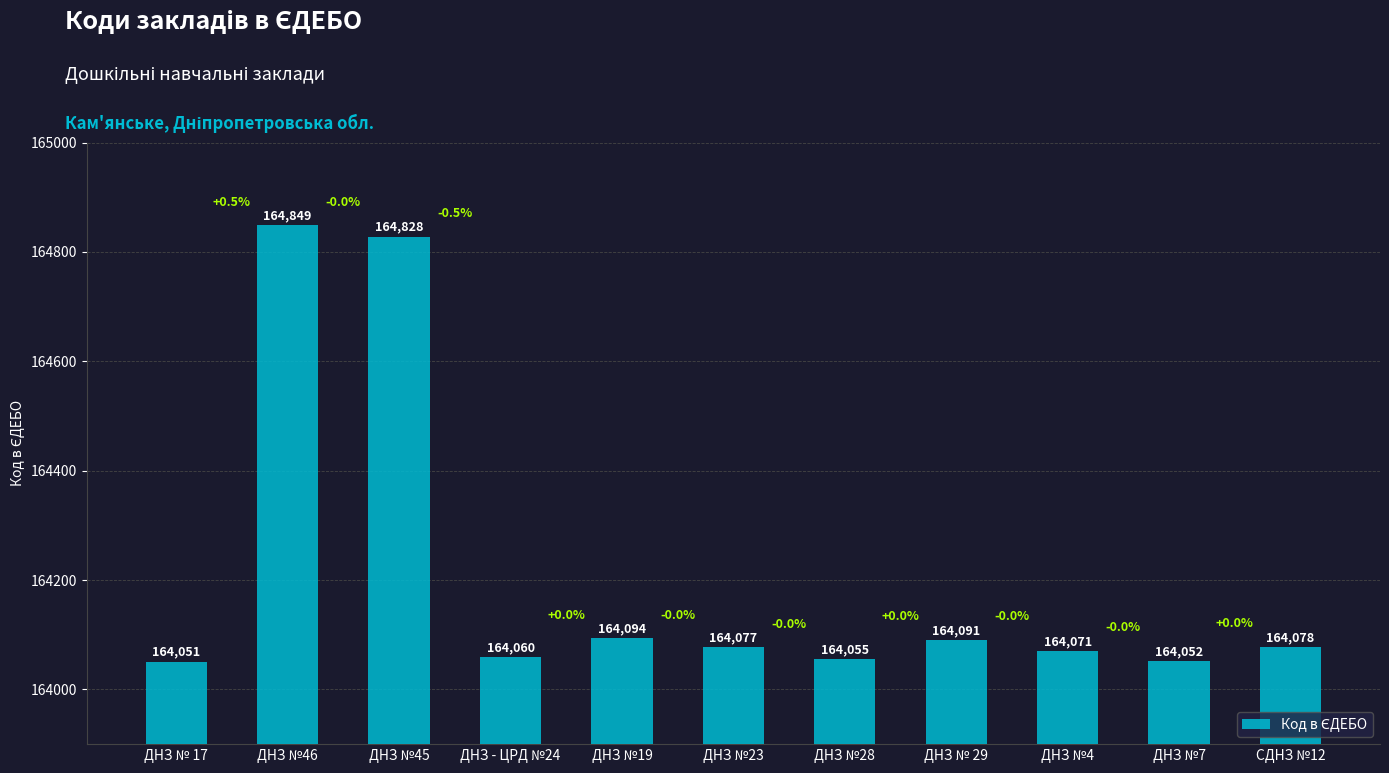

List the labels in order of value, largest first.

ДНЗ №46, ДНЗ №45, ДНЗ №19, ДНЗ № 29, СДНЗ №12, ДНЗ №23, ДНЗ №4, ДНЗ - ЦРД №24, ДНЗ №28, ДНЗ №7, ДНЗ № 17